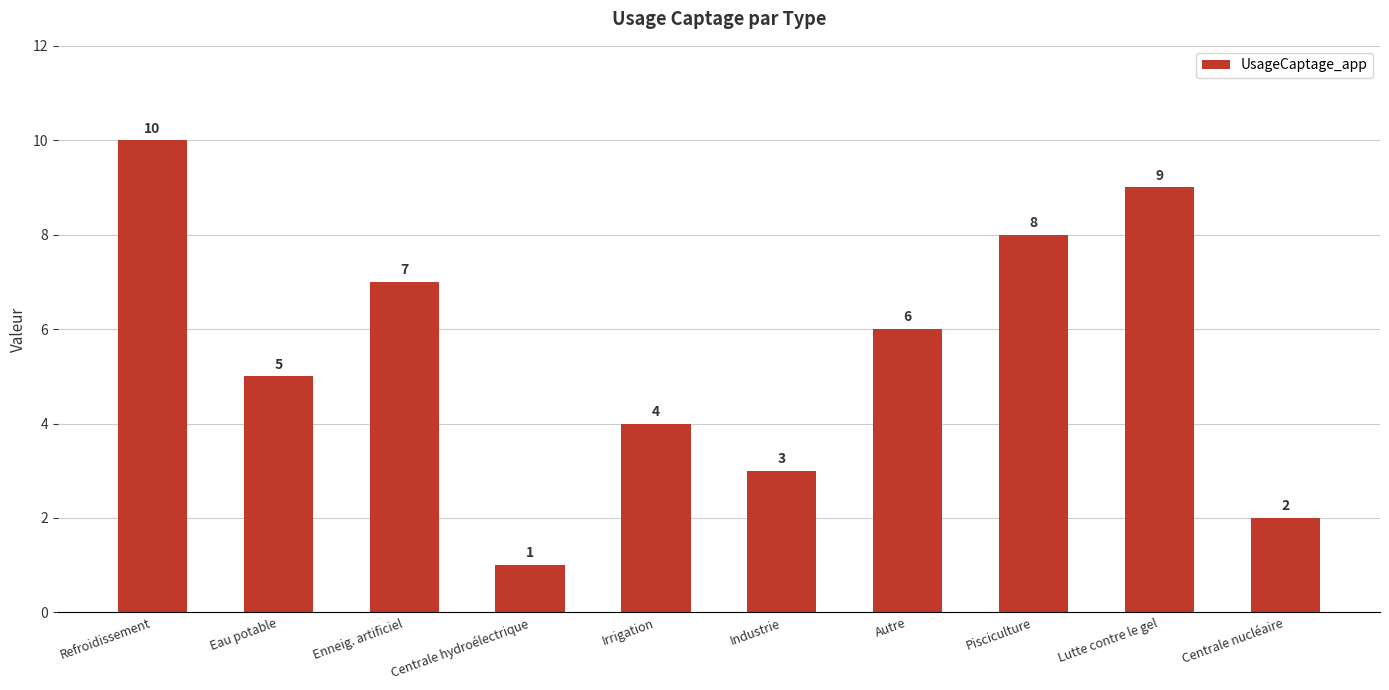

Reading left to right, list all the values displayed in this chart.

Refroidissement=10	Eau potable=5	Enneig. artificiel=7	Centrale hydroélectrique=1	Irrigation=4	Industrie=3	Autre=6	Pisciculture=8	Lutte contre le gel=9	Centrale nucléaire=2